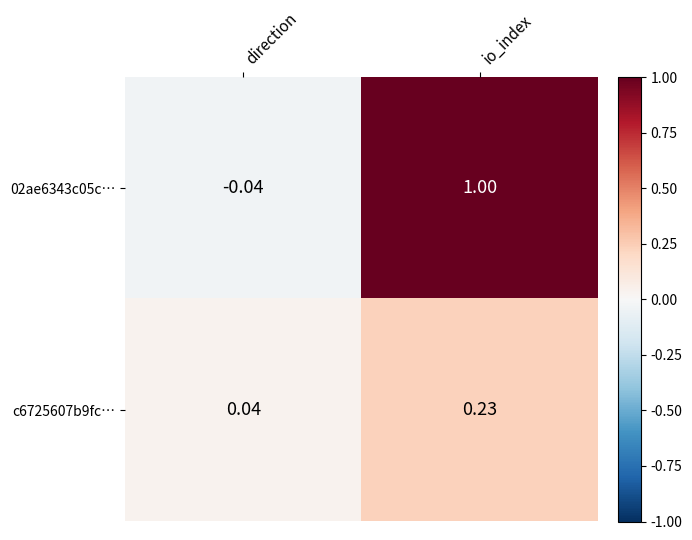

Which series has the largest total across all categories?

02ae6343c05c…